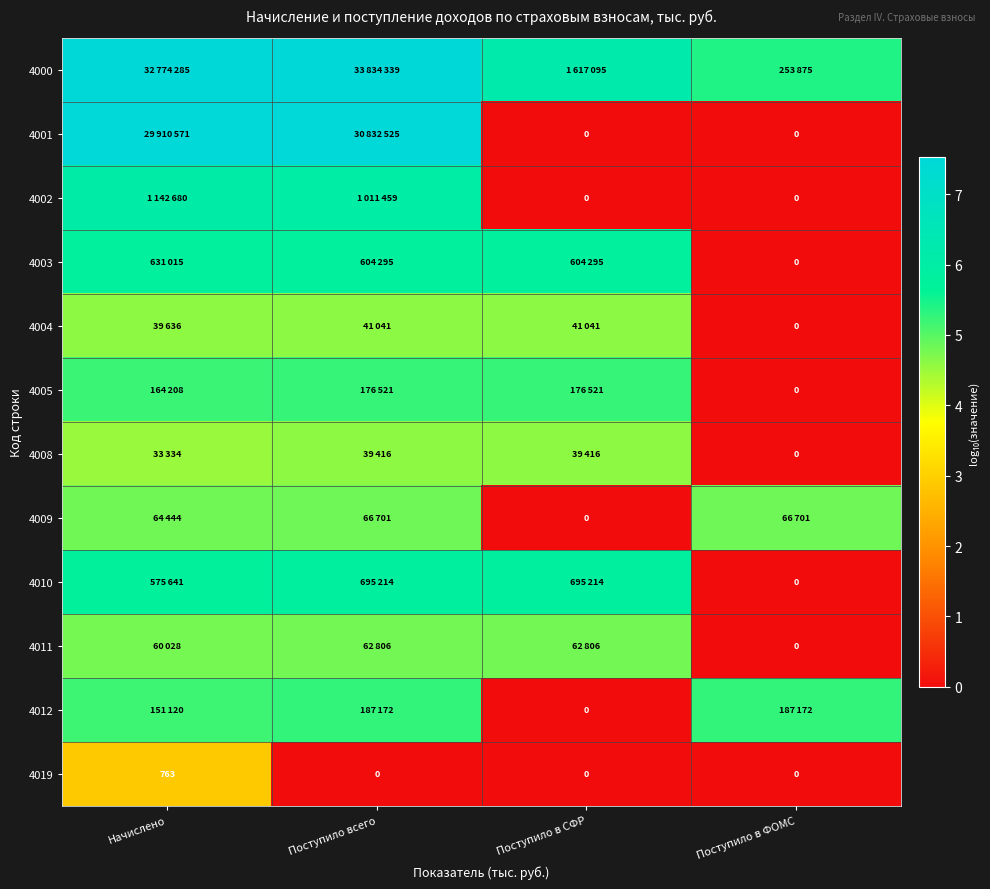

At which label is 4008 closest to 2?

Поступило в ФОМС